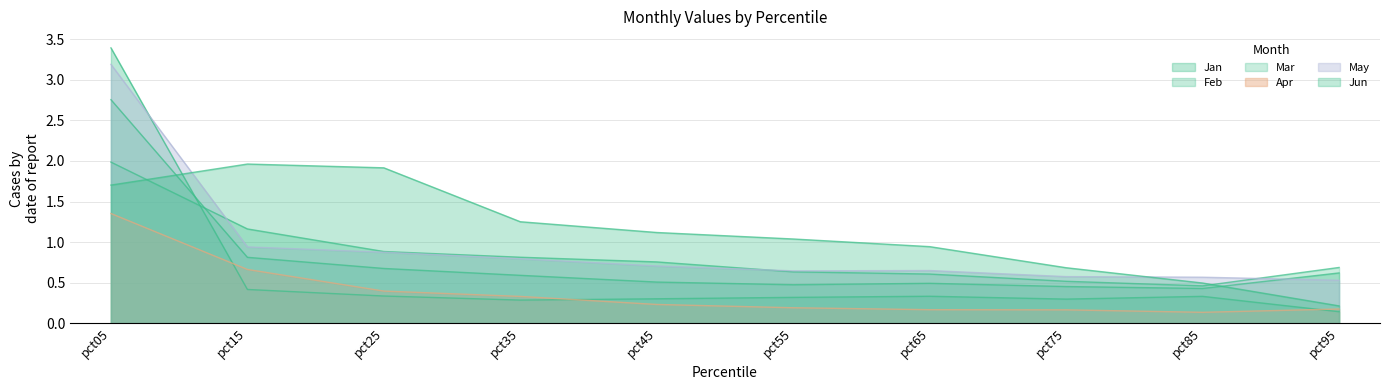

Reading left to right, list all the values displayed in this chart.

Jan: 3.4	0.4	0.3	0.3	0.3	0.3	0.3	0.3	0.3	0.1
Feb: 2.8	0.8	0.7	0.6	0.5	0.5	0.5	0.5	0.4	0.6
Mar: 2.0	1.2	0.9	0.8	0.8	0.6	0.6	0.5	0.5	0.7
Apr: 1.4	0.7	0.4	0.3	0.2	0.2	0.2	0.2	0.1	0.2
May: 3.2	0.9	0.9	0.8	0.7	0.6	0.6	0.6	0.6	0.5
Jun: 1.7	2.0	1.9	1.3	1.1	1.0	0.9	0.7	0.5	0.2